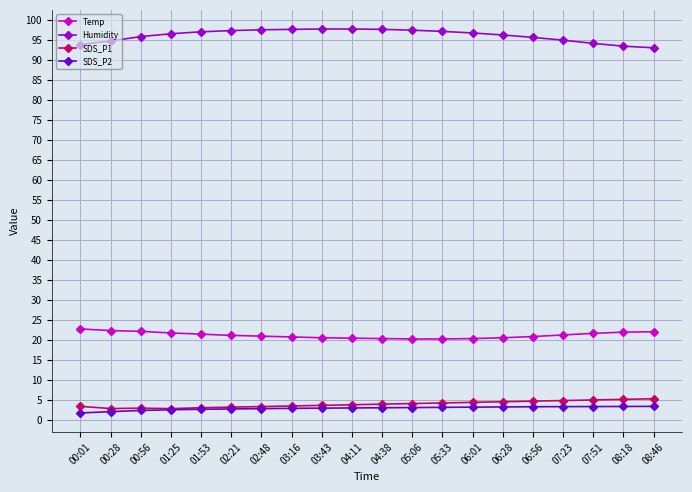

What is the value of the Humidity point at the 2nd from the left?

94.8